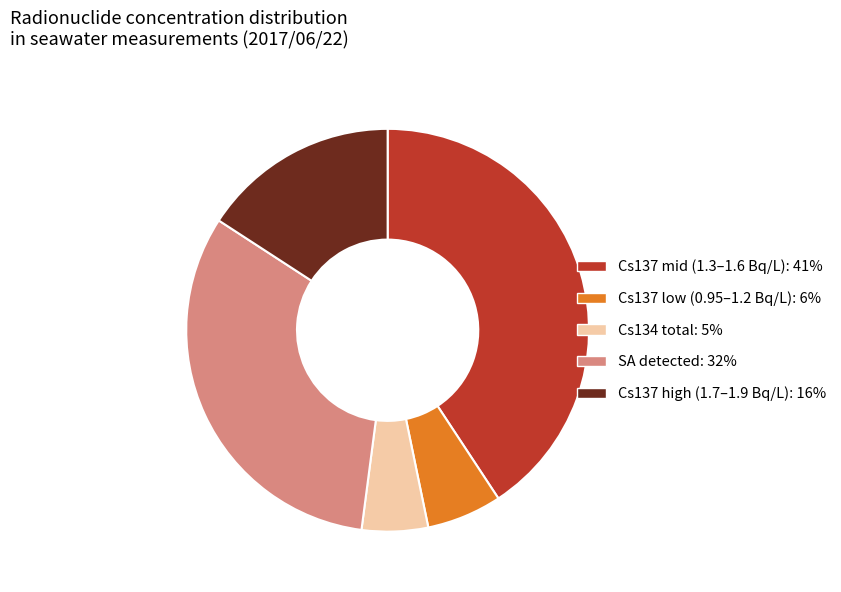

Is there any slice that represents more than half of the pie?

No